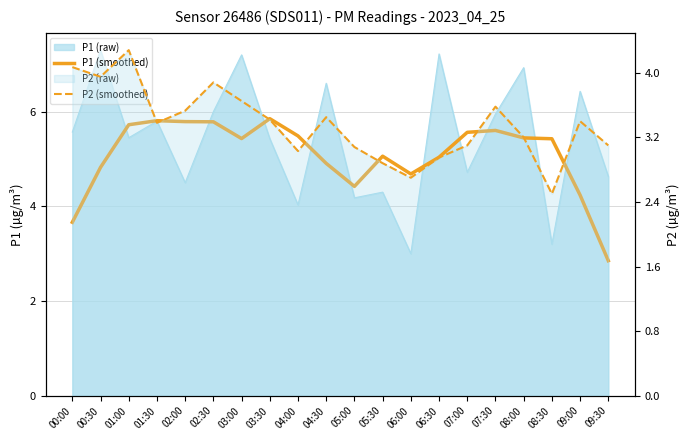

At how many categories does at least one series exceed 5?

13